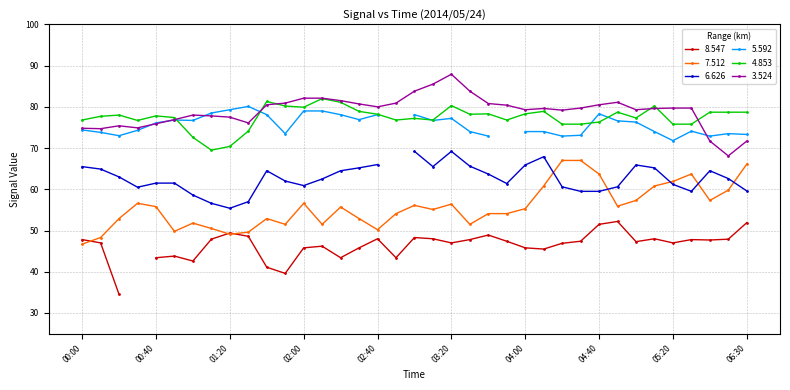

Which series has the largest total across all categories?

3.524